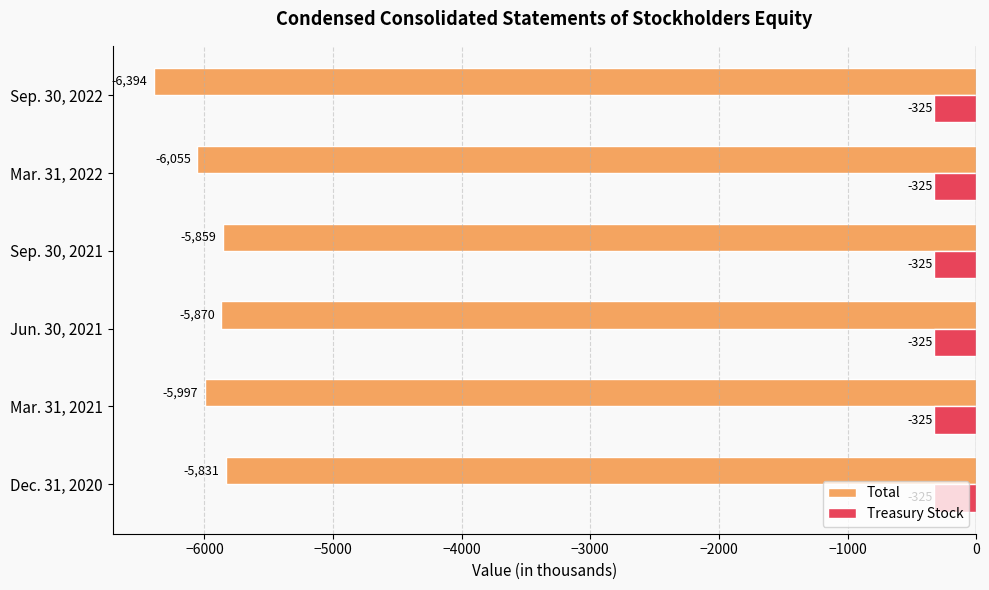

The value of Total at Mar. 31, 2022 is -9373. True or false?

False